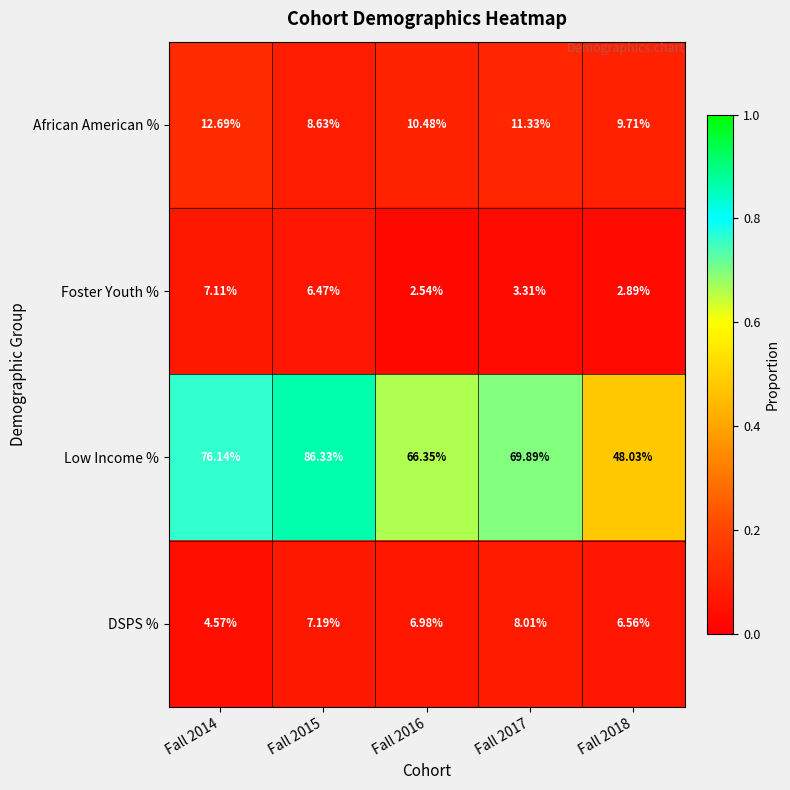

Which series has the largest range (max minus min)?

Low Income %